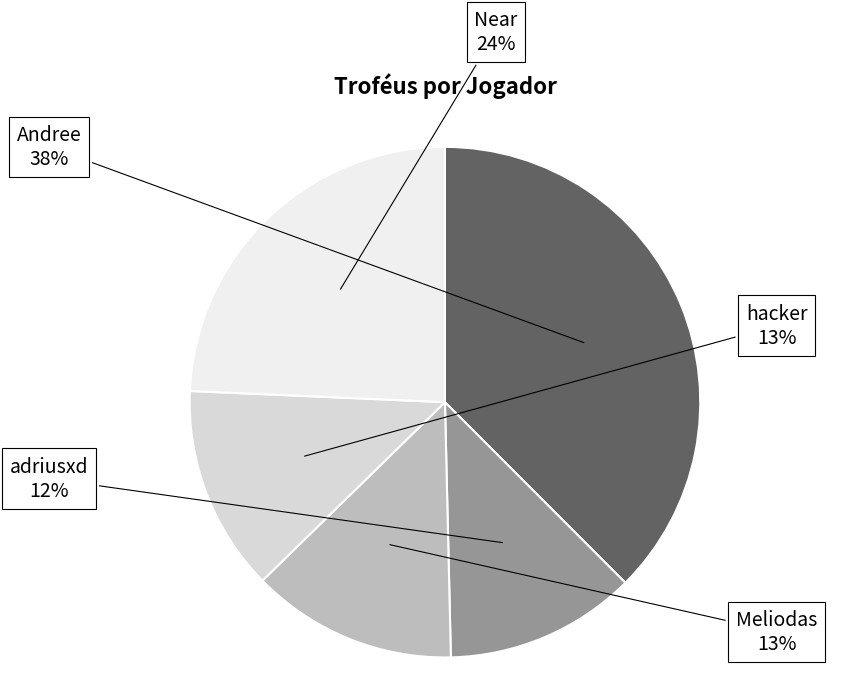

What percentage is the Andree slice, to the nearest percent?

38%